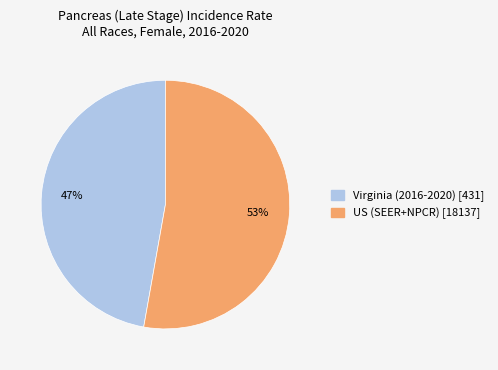

Which has a higher value, US (SEER+NPCR) or Virginia (2016-2020)?

US (SEER+NPCR)